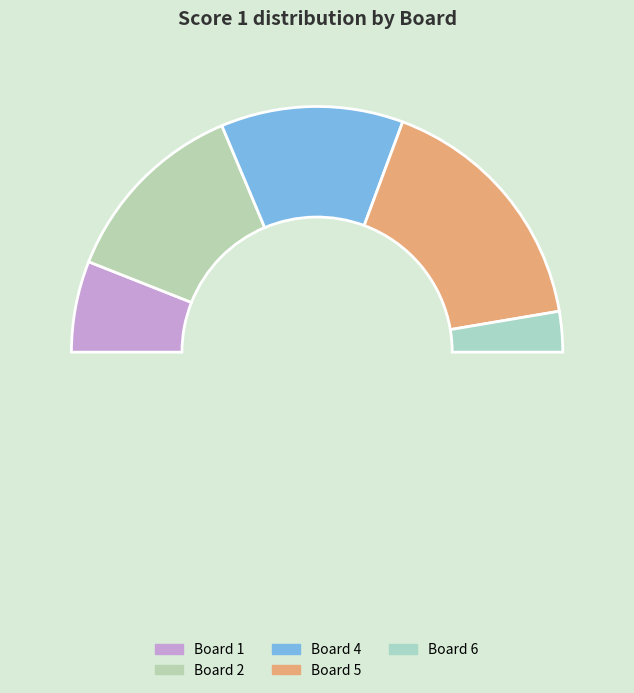

To the nearest percent, what is the difference between the largest and smallest slice percentages?

33%